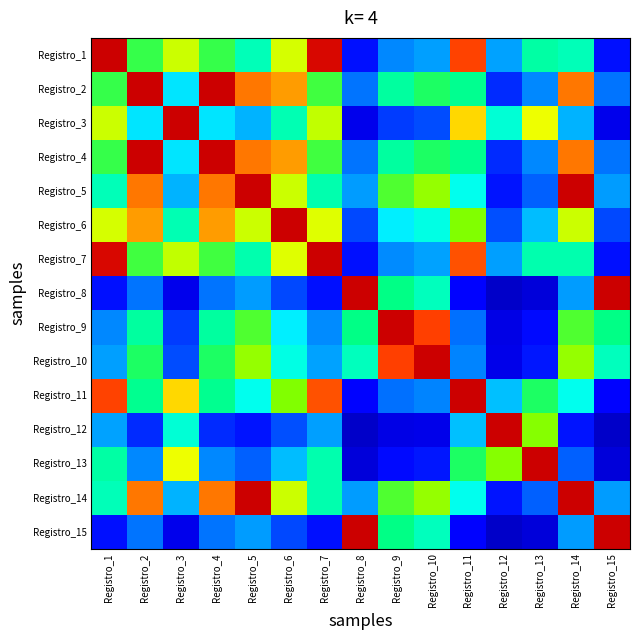

What is the minimum value shown in the chart?

0.1